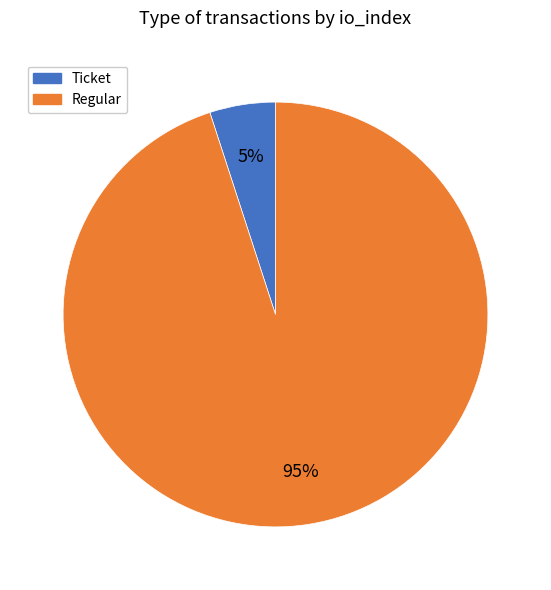

To the nearest percent, what is the difference between the Ticket and Regular slice percentages?

90%